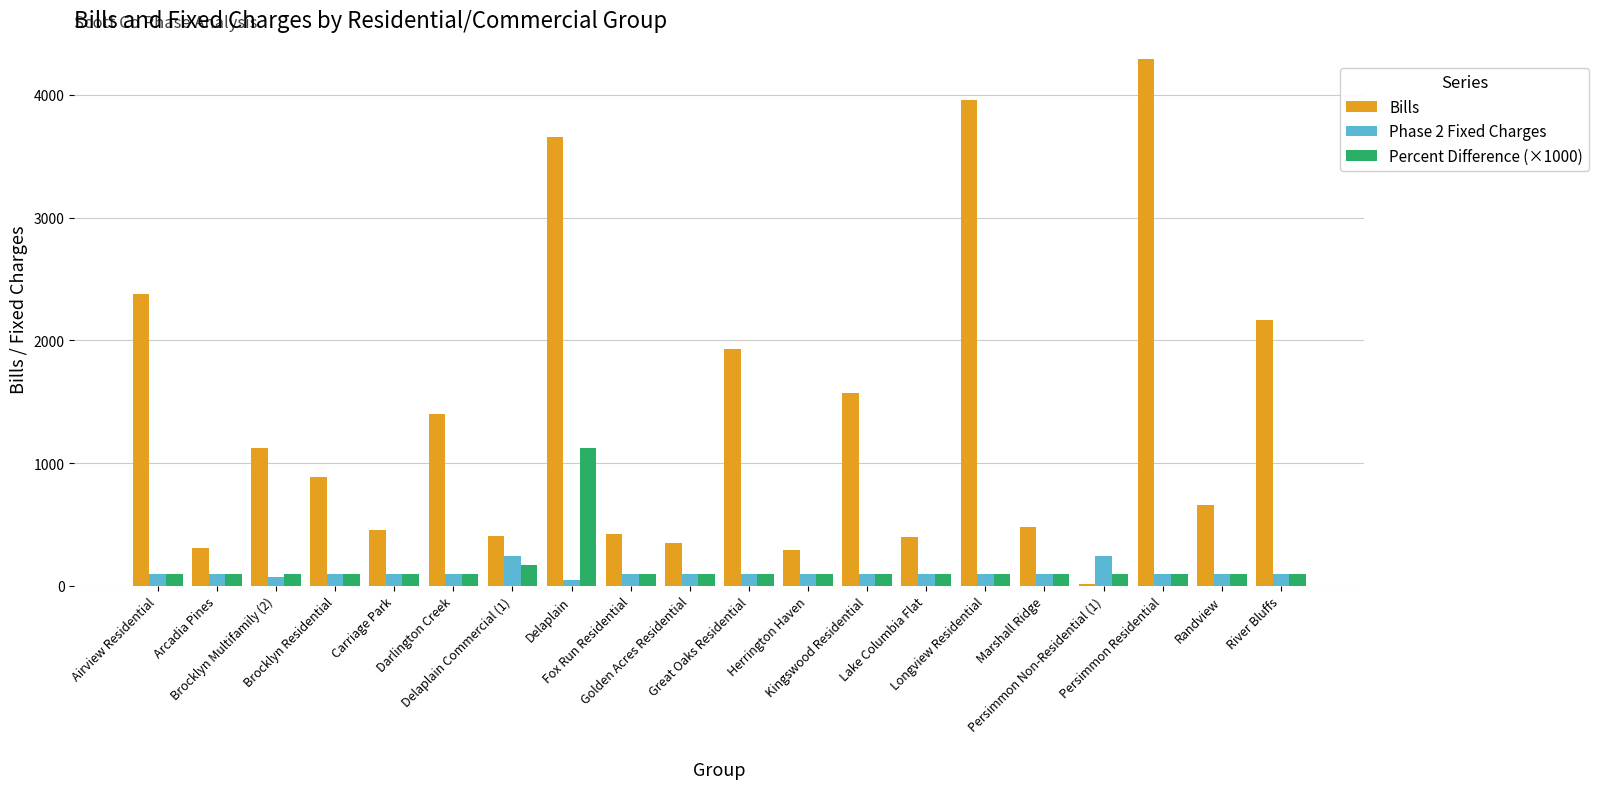

The value of Percent Difference (×1000) at Airview Residential is 95.7. True or false?

True